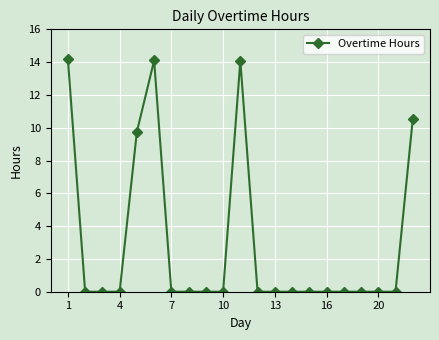

True or false: the data has more than 1 interior local peaks.

True